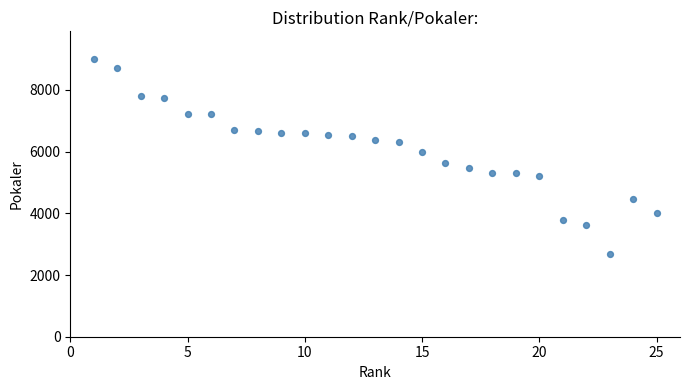

What is the range of X values (max minus min)?

24